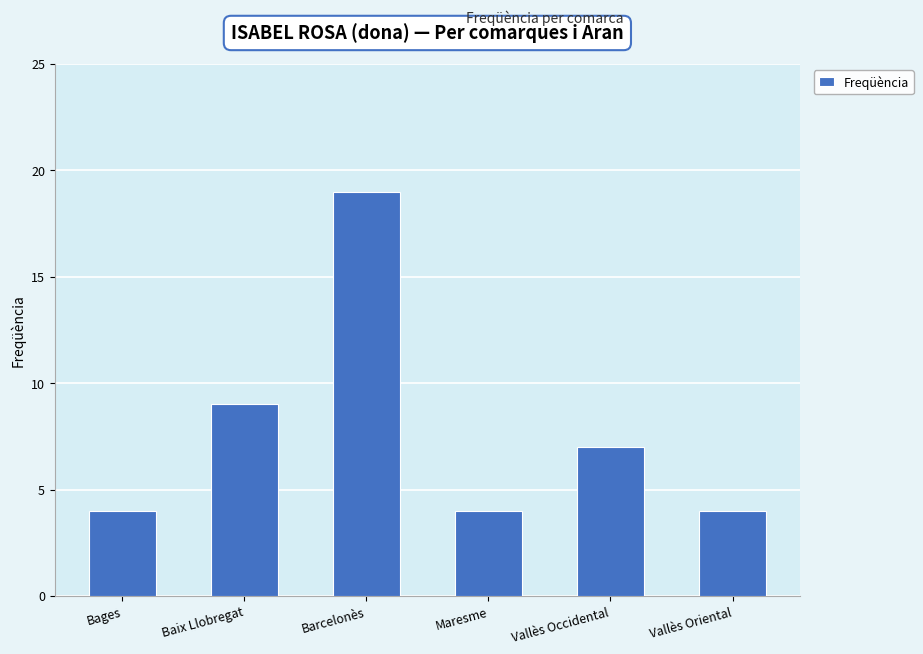

The value at Vallès Occidental is 7. True or false?

True